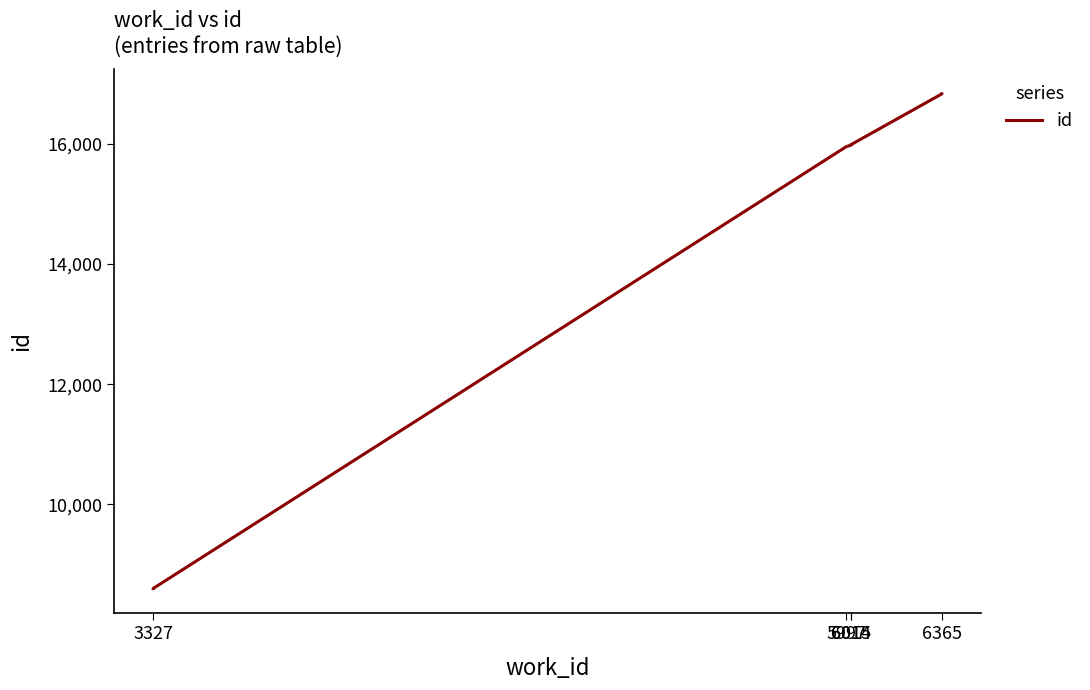

How many lines are shown in the chart?

1